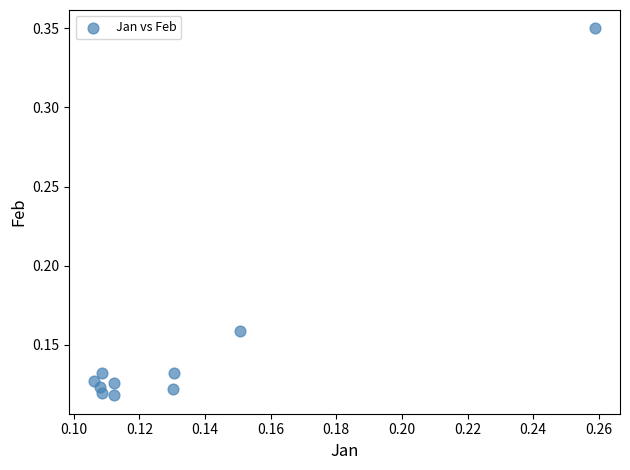

How many points are shown in the scatter plot?

10